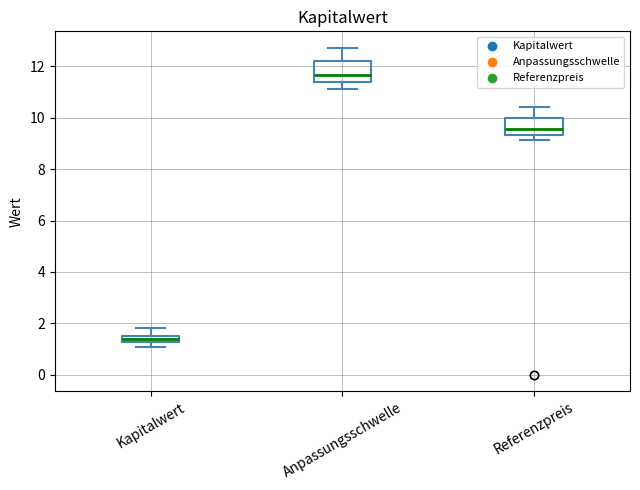

Which box has the highest median line?

Anpassungsschwelle